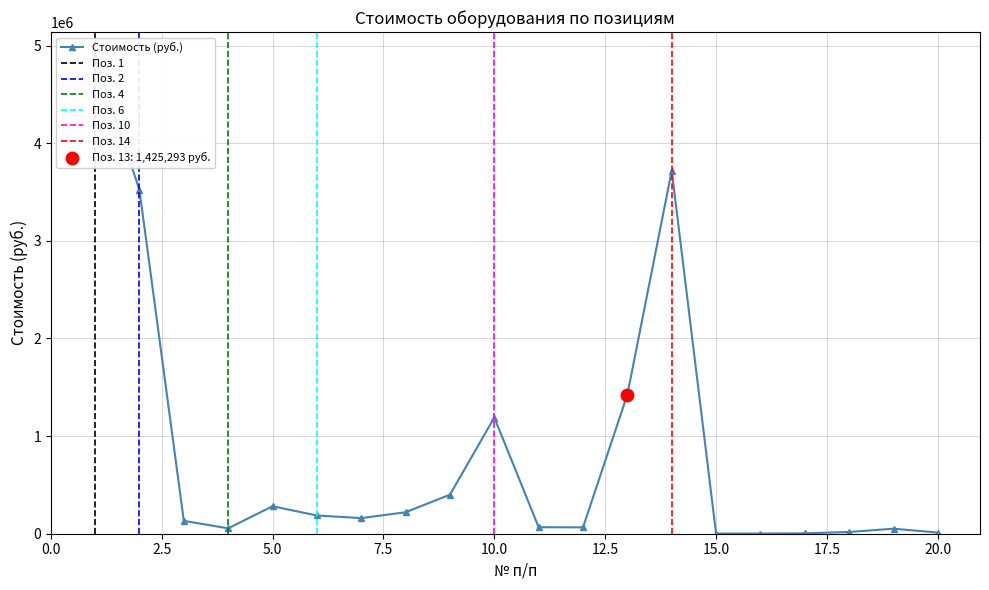

Between 14 and 12, which is larger?

14